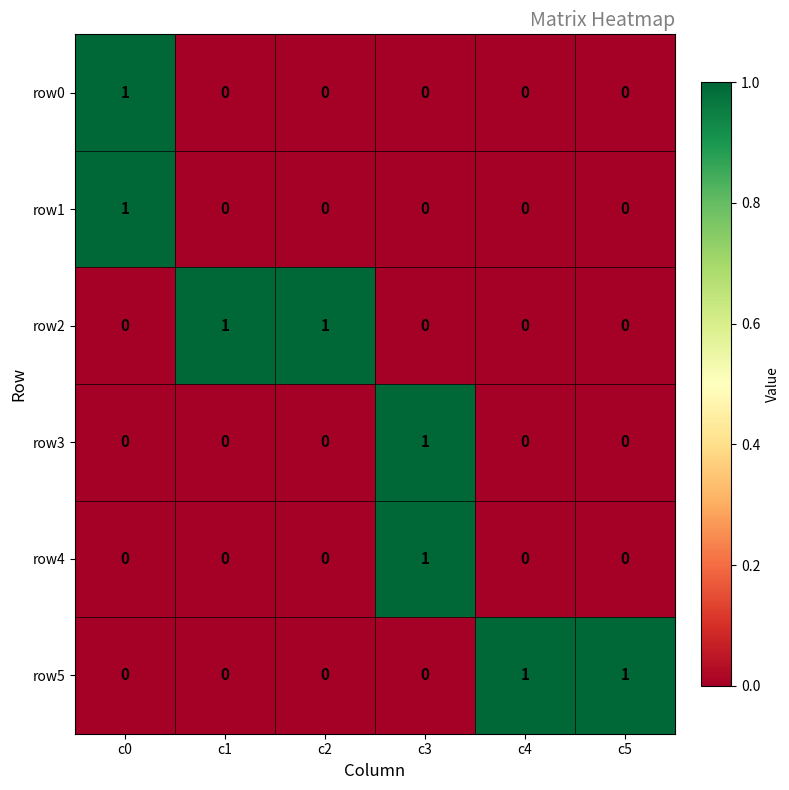

True or false: row0 has a value of 2 at c0.

False